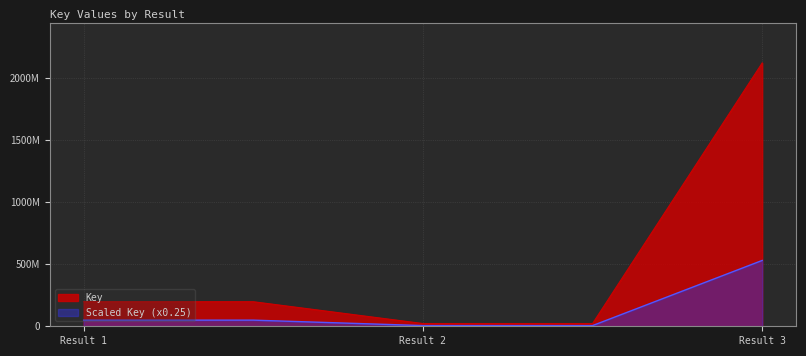

Does the chart display data point markers on the line(s)?

No